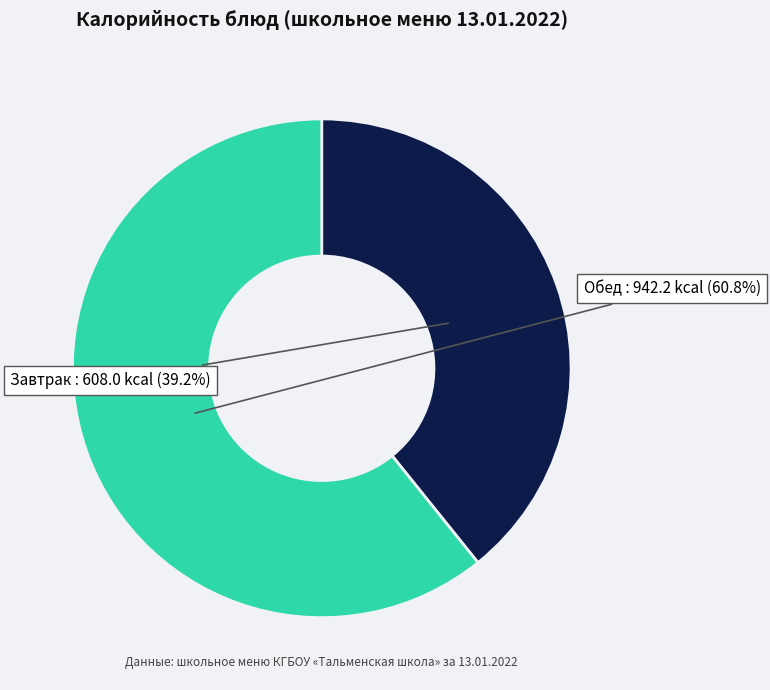

Combined, what portion of the pie is Завтрак and Обед?

100.0%